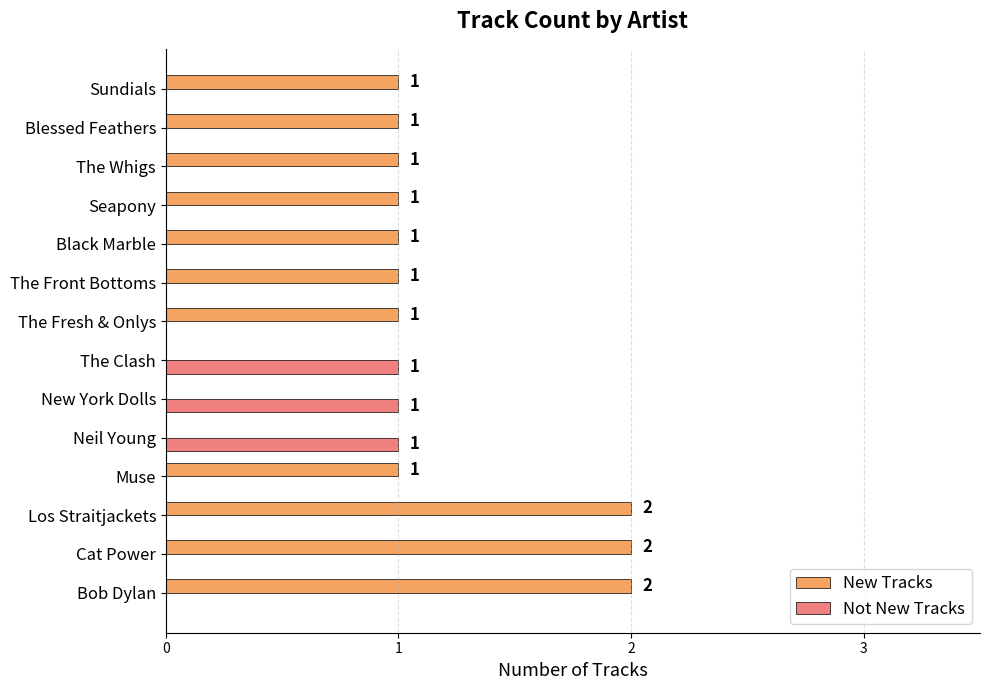

What is the sum of all Not New Tracks values?

3